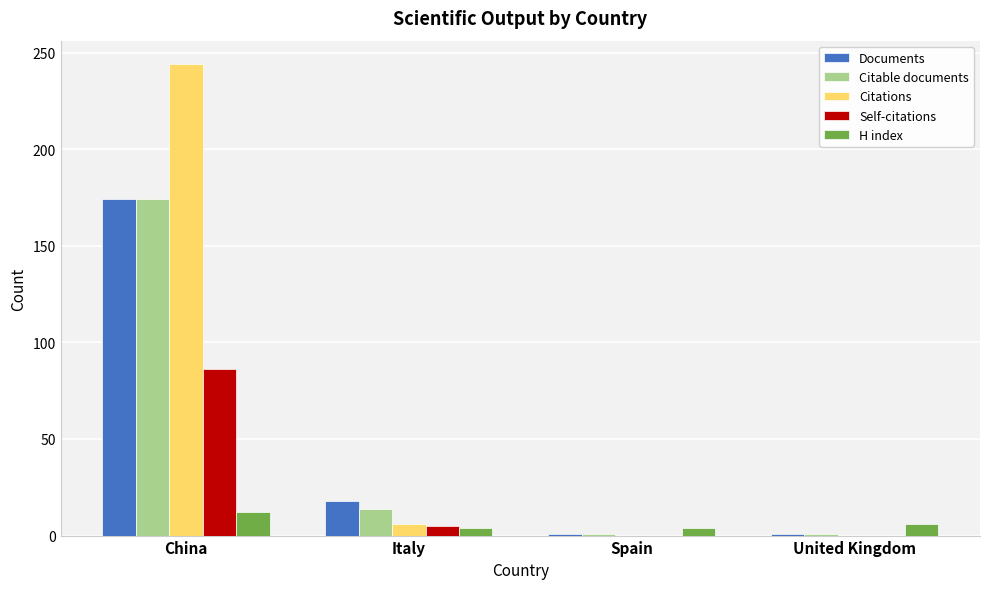

At which category is the sum across all series the highest?

China